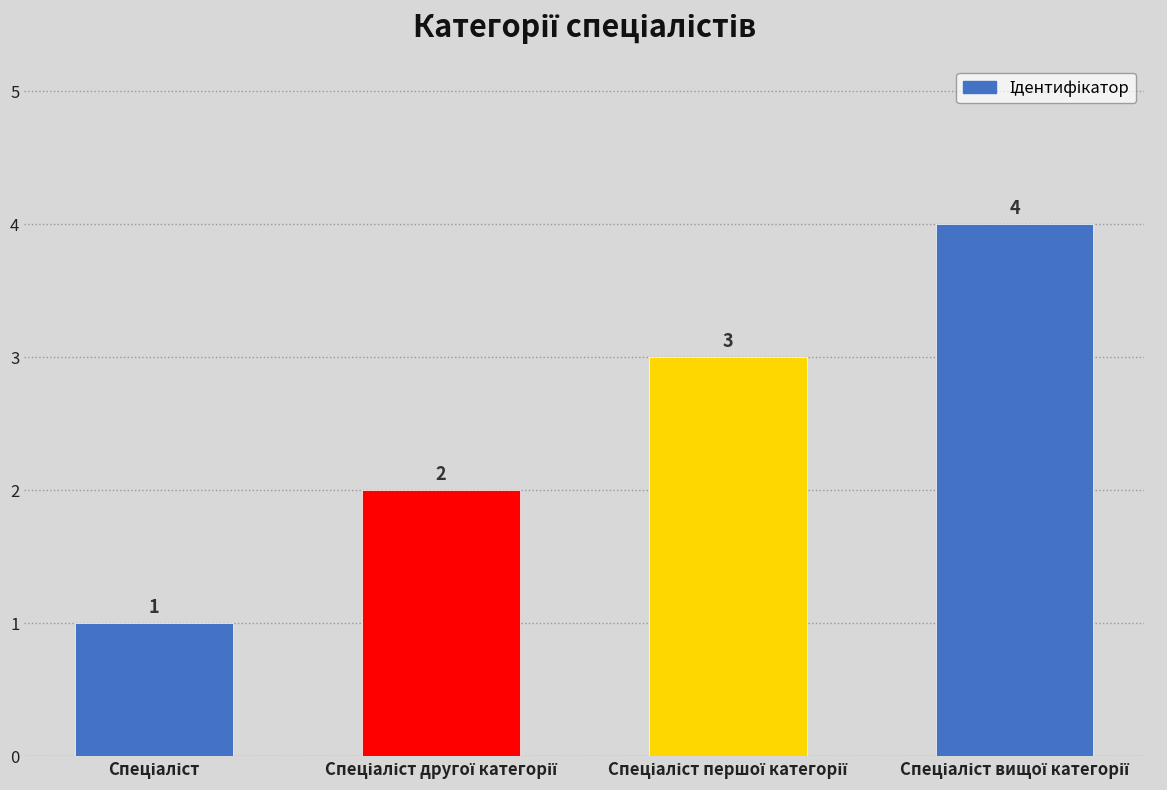

What is the maximum value shown in the chart?

4